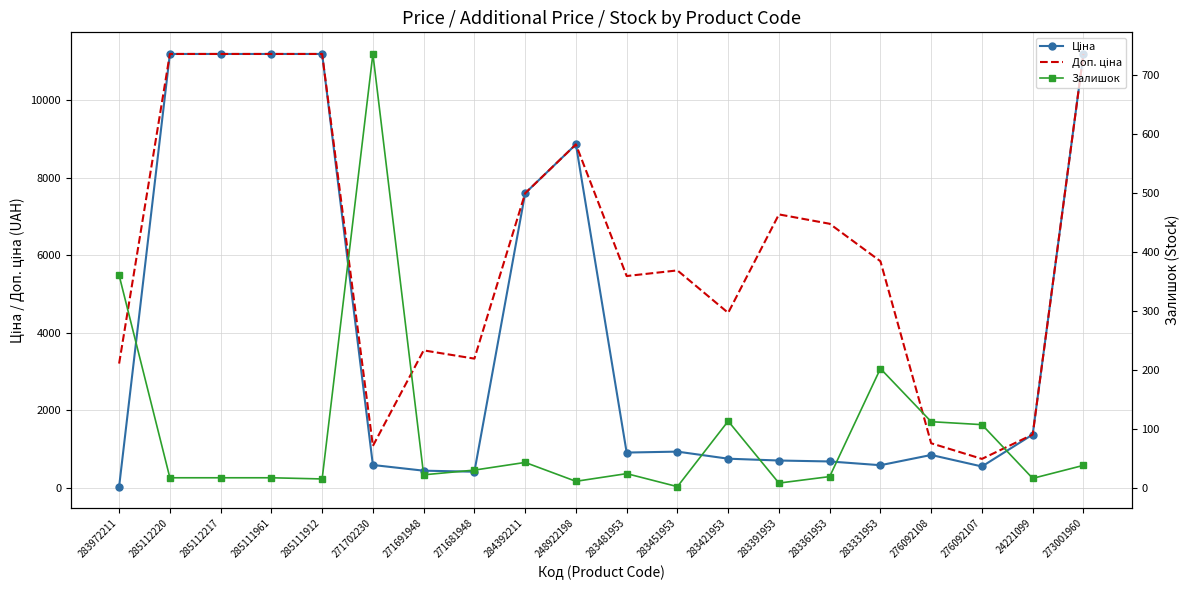

What is the greatest value displayed?

11188.2